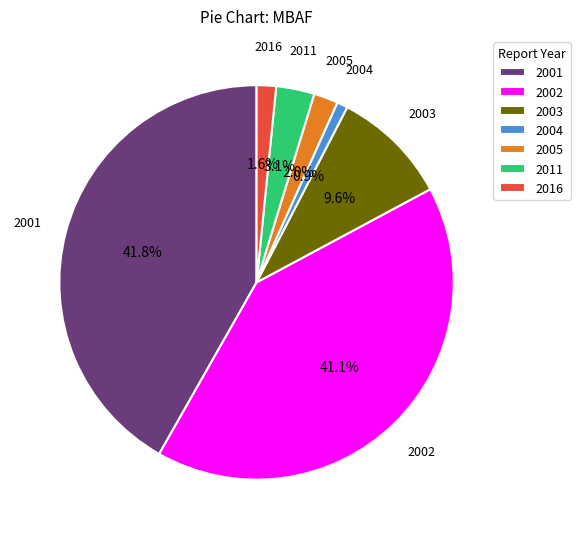

How many segments does this pie chart have?

7